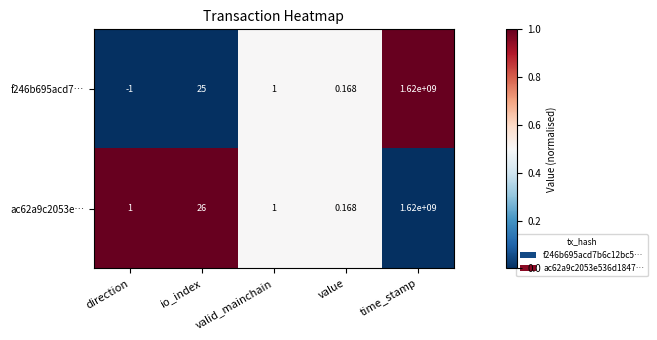

At which label is f246b695acd7… closest to 809999999?

io_index